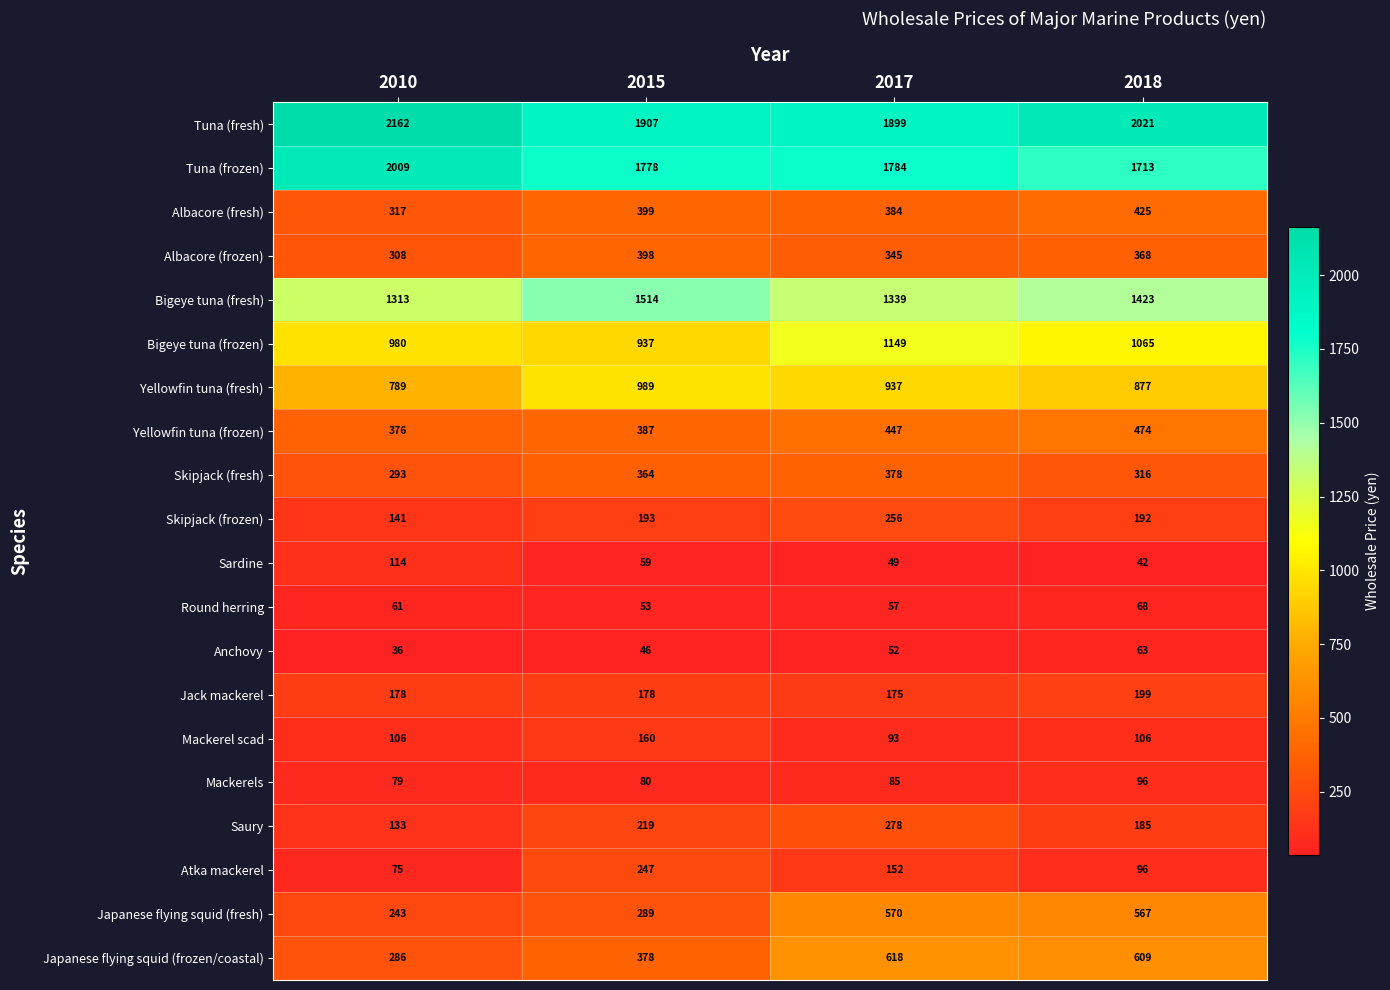

How many series are shown in this chart?

20